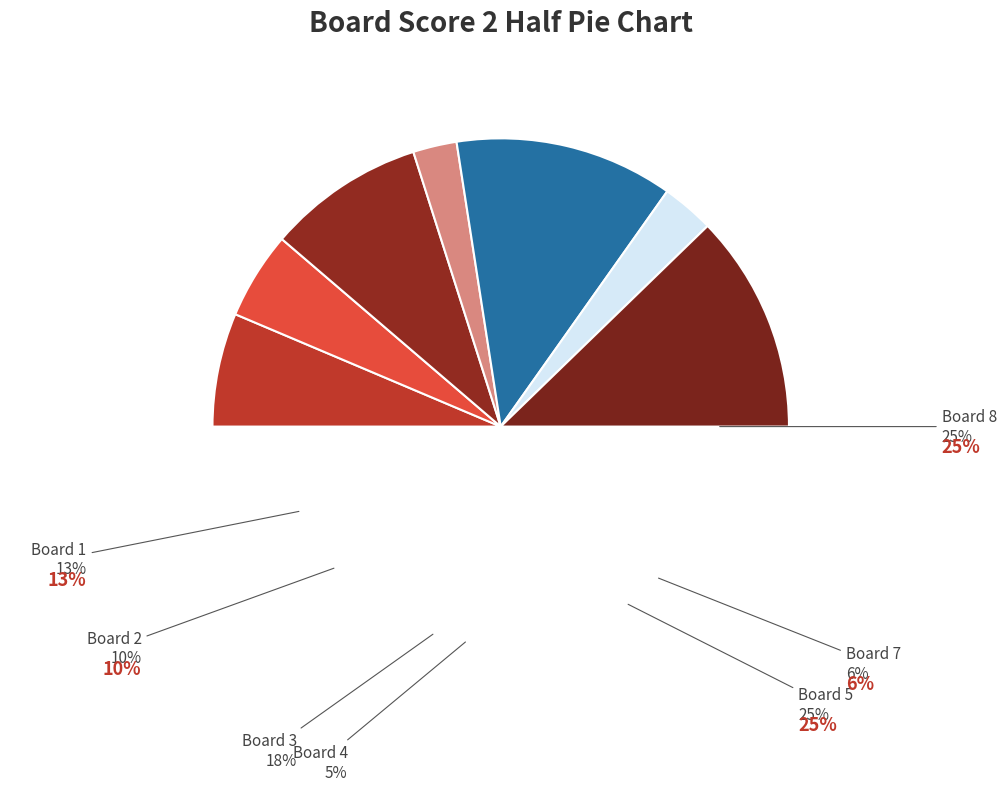

Is there a majority slice in this chart?

No